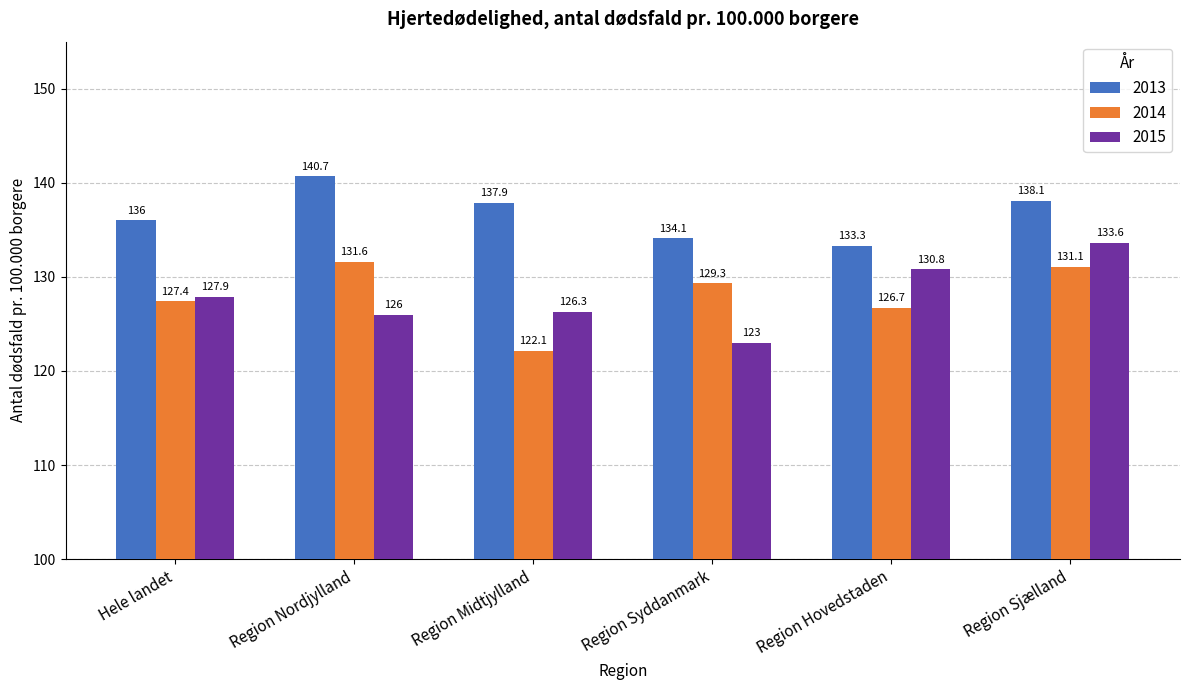

Which series has the widest spread of values?

2015